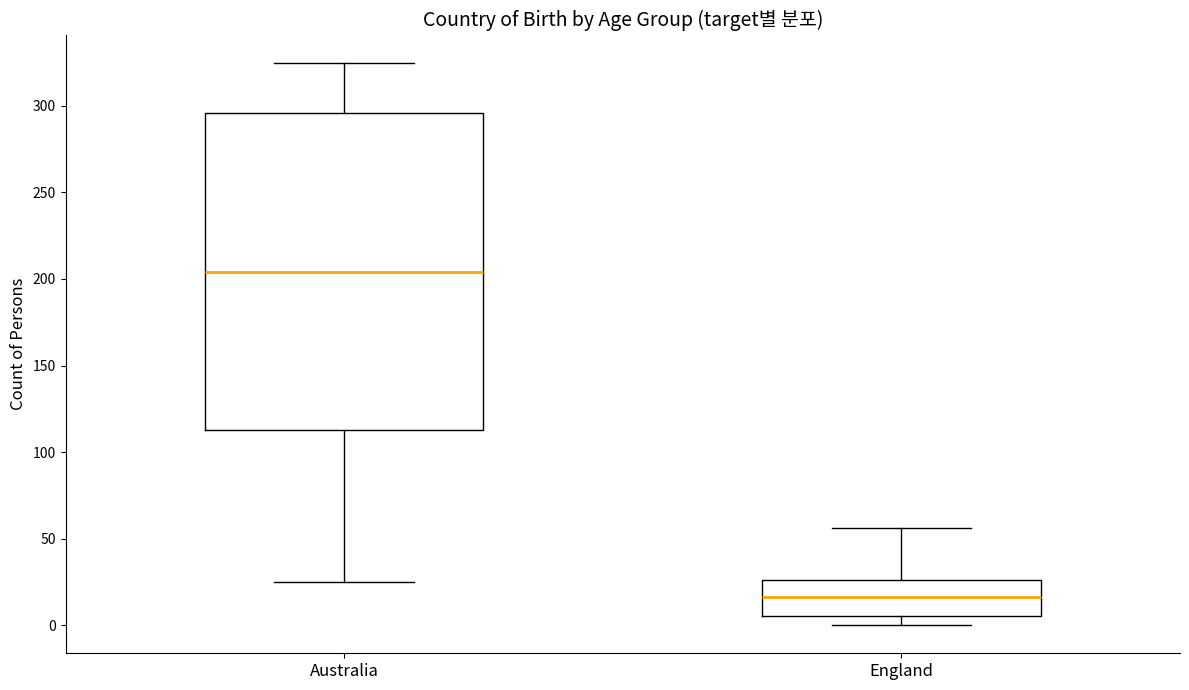

Where does the lower whisker of the box for Australia end on the y-axis? The values are not printed on the chart, so give them approximately, as read against the axis.

25